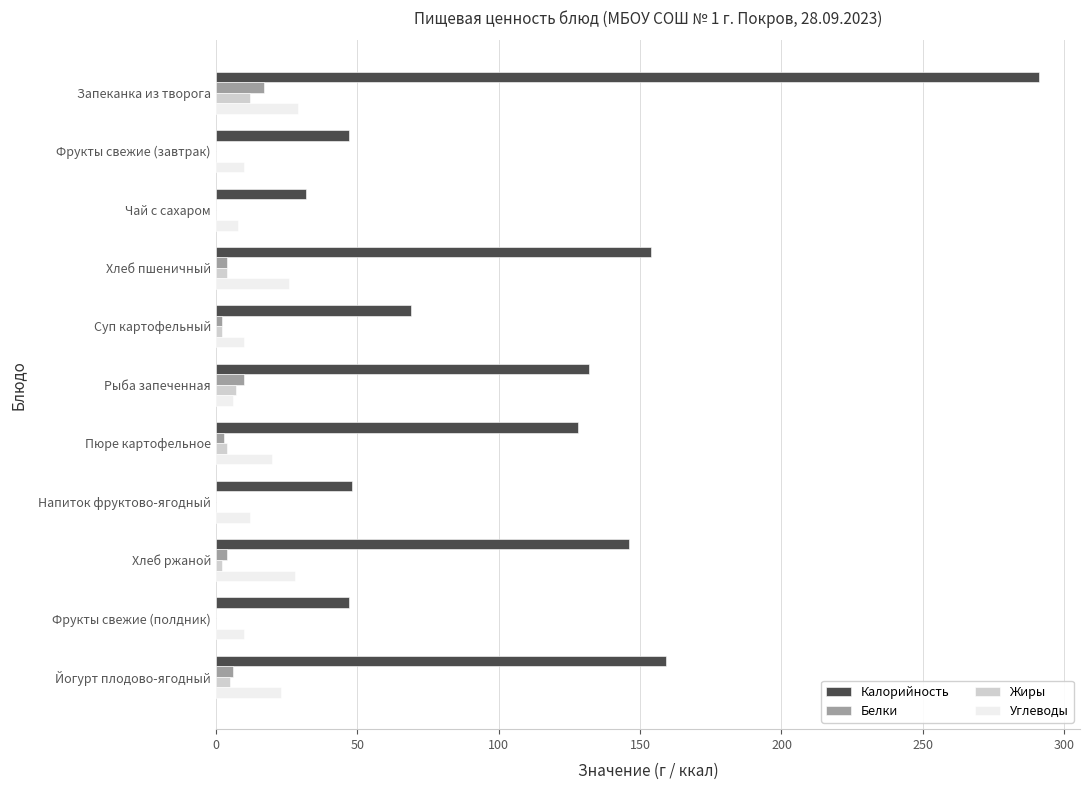

The Калорийность series shows 146 at Хлеб ржаной. True or false?

True